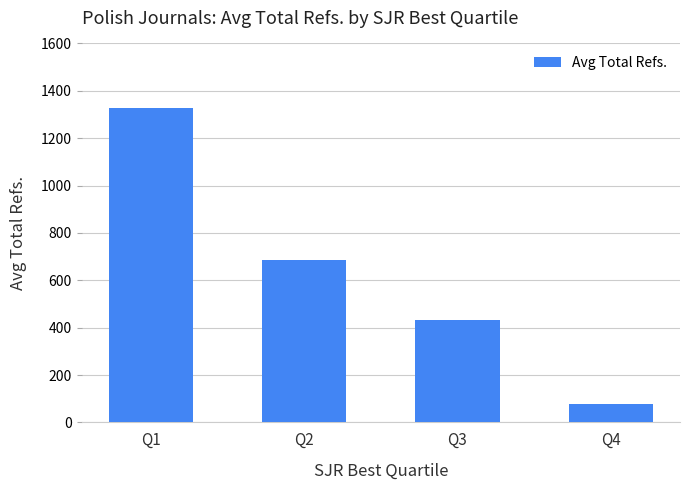

True or false: the data shows 1230.2 at Q2.

False